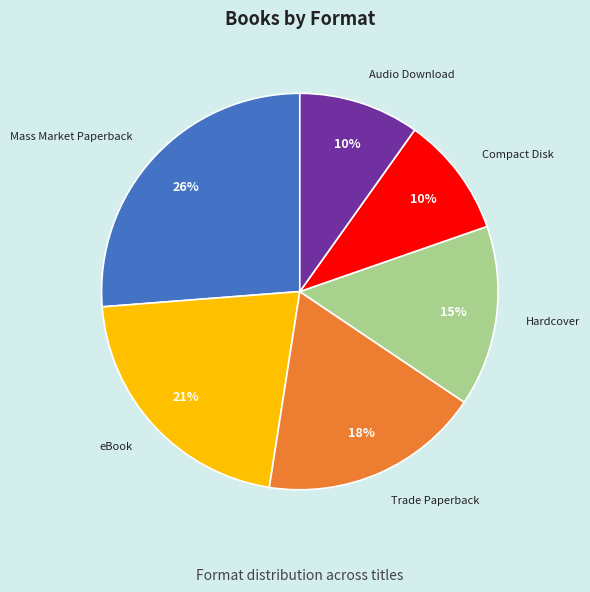

Is it true that eBook is 21% of the pie?

True